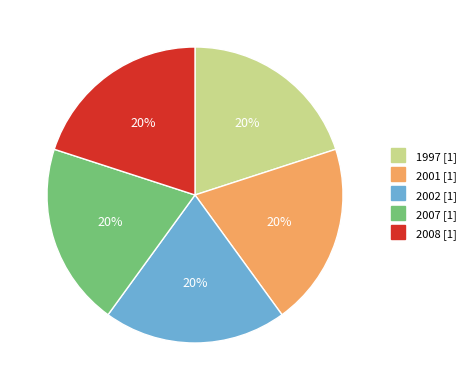

What percentage is the 2002 slice, to the nearest percent?

20%